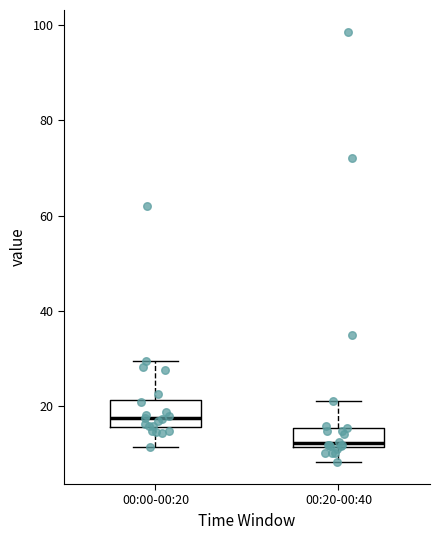

Reading left to right, transcribe this box plot: for each box, give where its median line is, the range the box spans, and where its two whiskers end, as read against the y-axis. The values are not printed on the chart, so give them approximately, as read against the axis.

00:00-00:20: median 18, box 16 to 22, whiskers 12 to 30
00:20-00:40: median 12 (just above the box's lower edge), box 12 to 16, whiskers 8 to 22